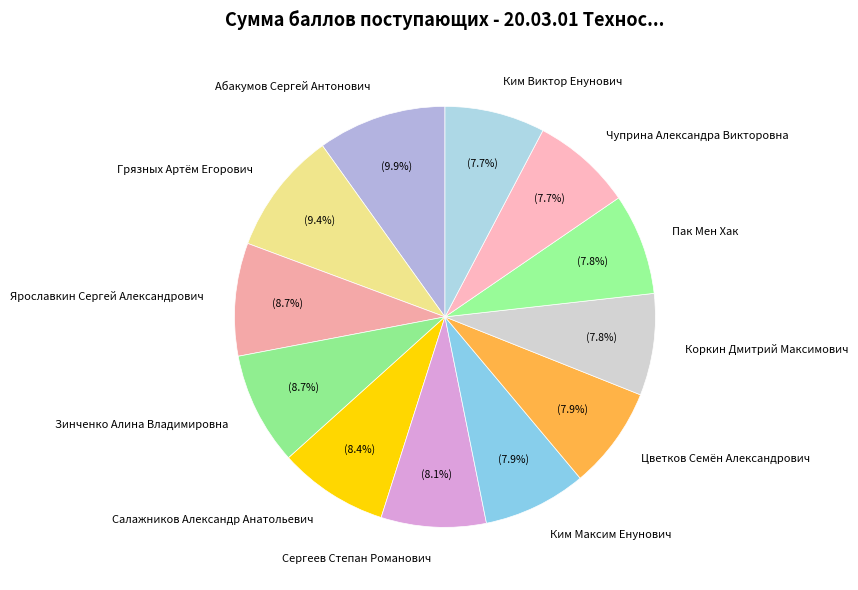

What percentage is the Коркин Дмитрий Максимович slice, to the nearest percent?

8%